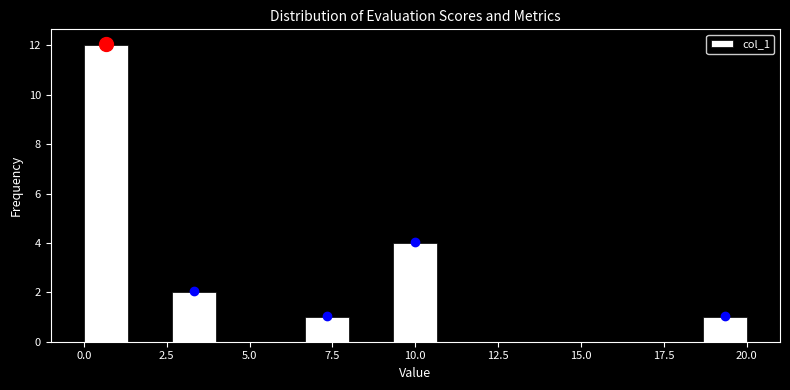

Read against the x-axis, roughly where is the centre of the tallest bar?

0.5